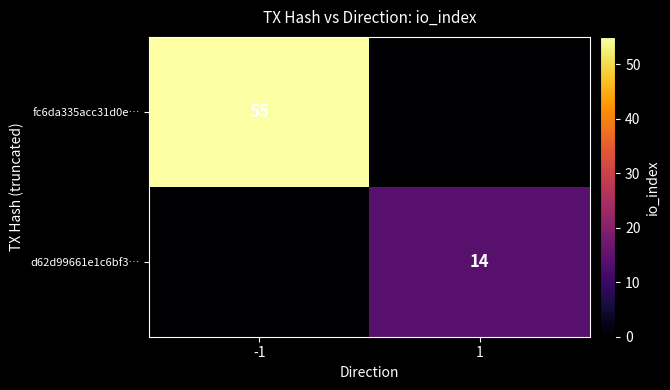

The d62d99661e1c6bf3… series shows 24 at 1. True or false?

False